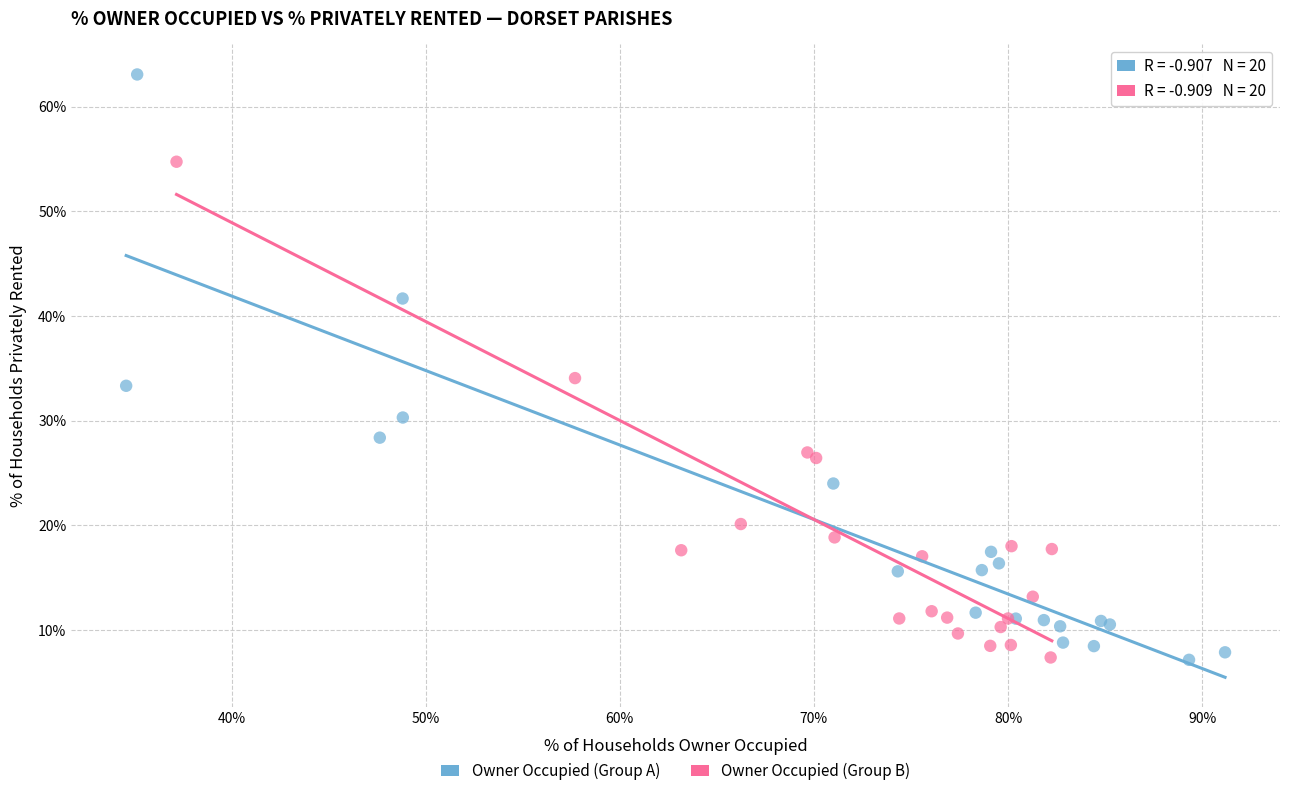

Which series reaches the maximum Y coordinate?

Owner Occupied (Group A)